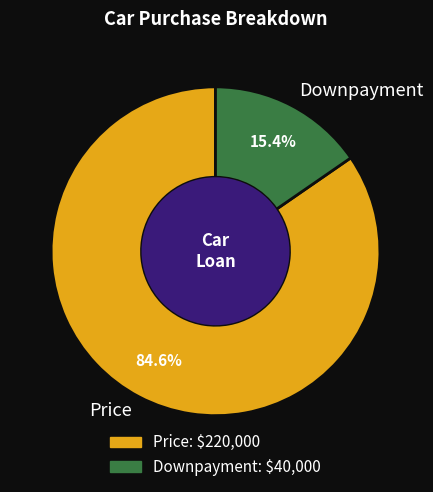

Combined, do Price and Downpayment account for over 50%?

Yes